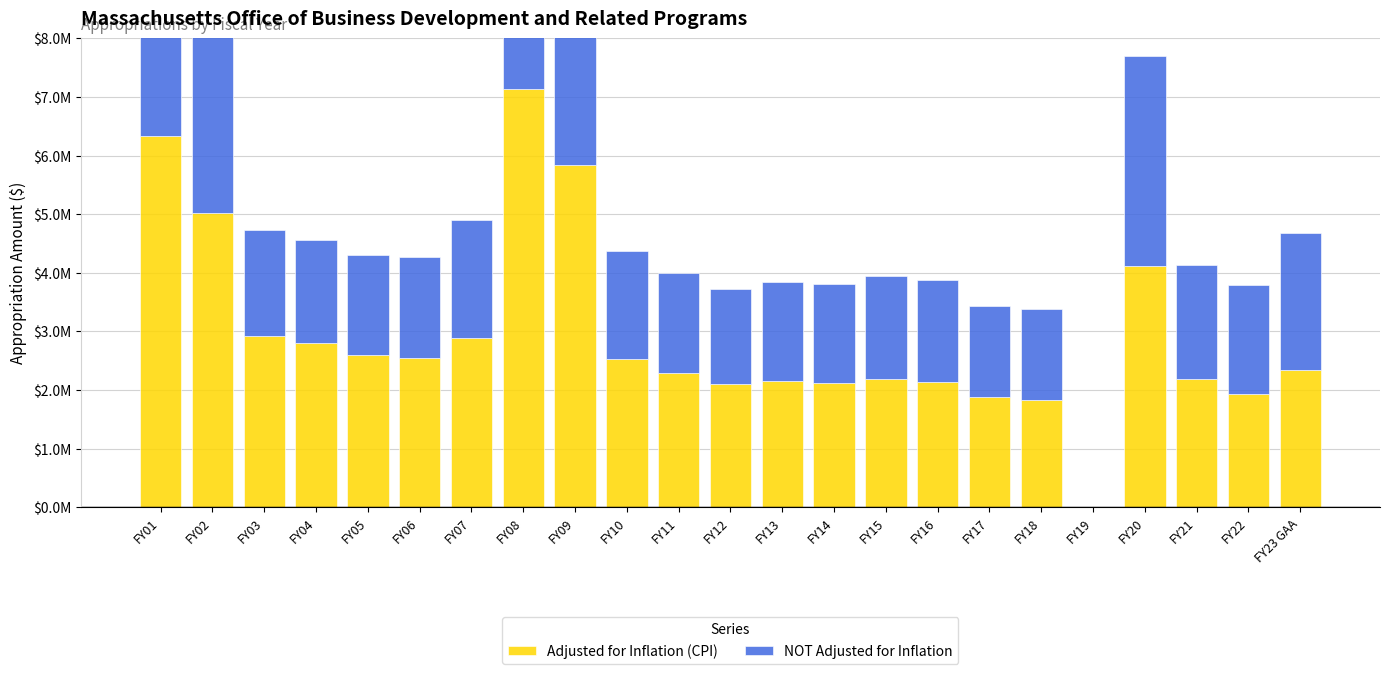

The Adjusted for Inflation (CPI) series shows 542700 at FY10. True or false?

False